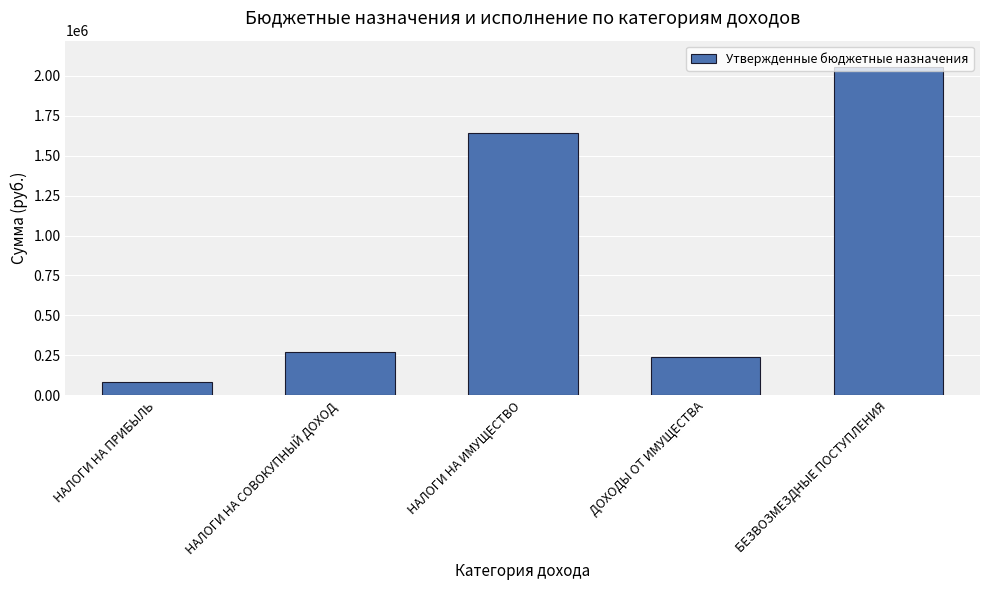

What is the greatest value displayed?

2056748